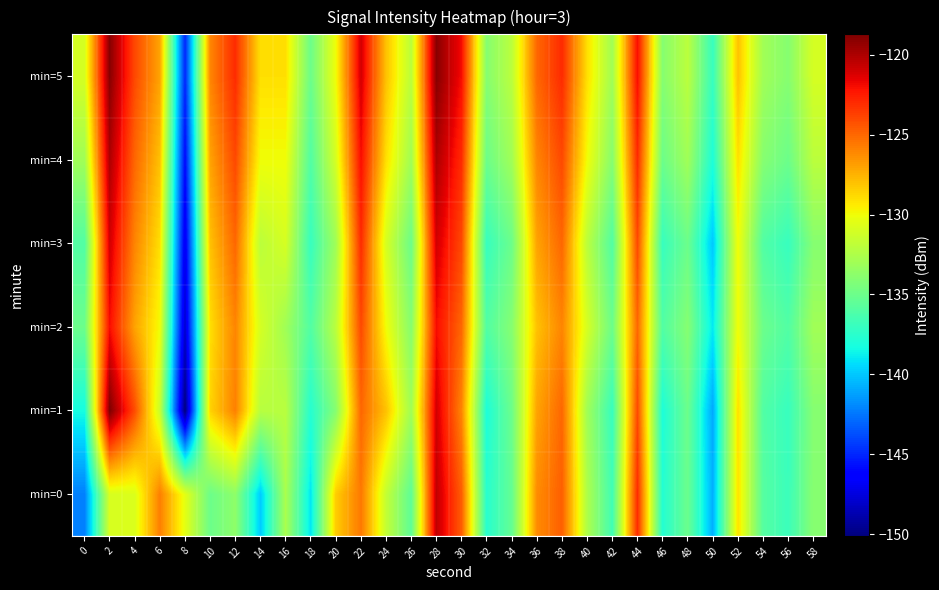

Which series has the largest total across all categories?

min=5